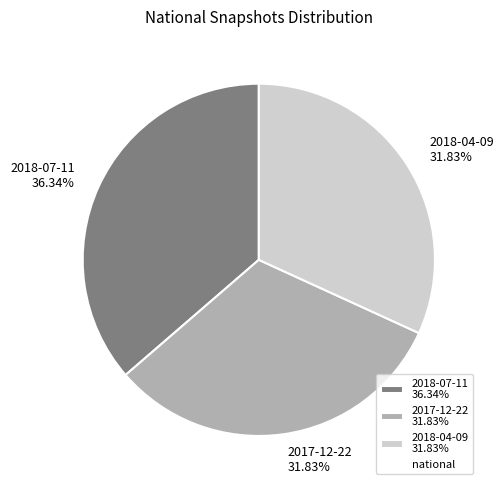

The 2018-07-11 slice represents 36% of the pie. True or false?

True